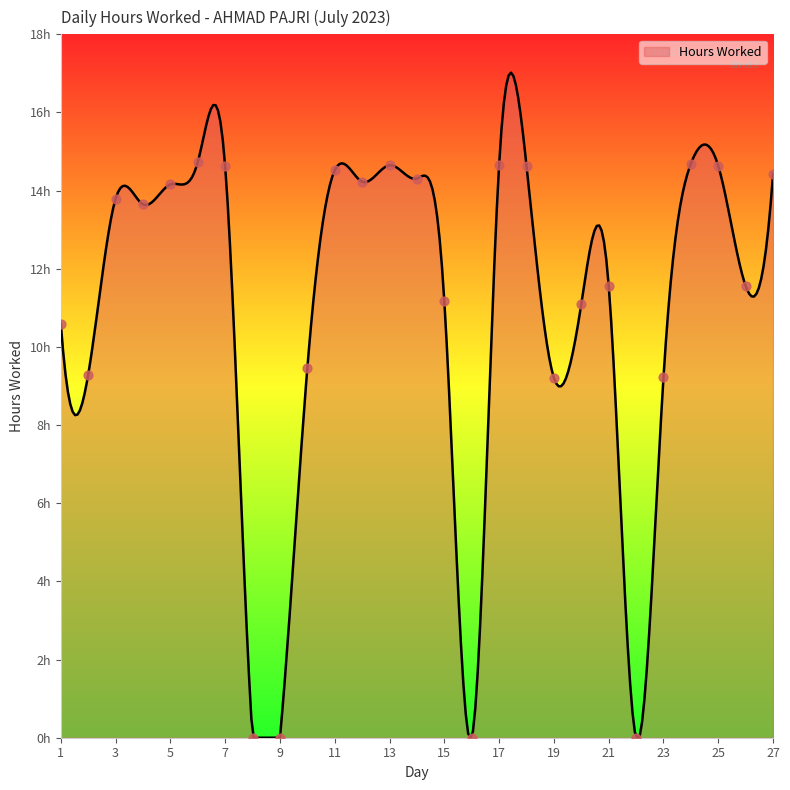

Between 15 and 1, which is larger?

15